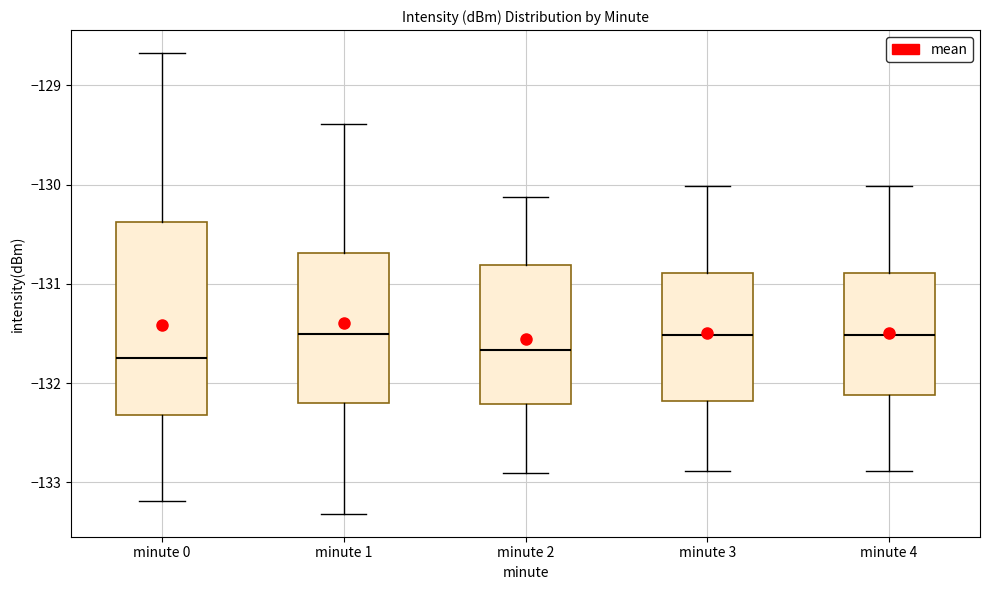

Reading left to right, read every box against the y-axis: the position of its median line, the range the box covers, and the ends of its whiskers. The values are not printed on the chart, so give them approximately, as read against the axis.

minute 0: median -131.7, box -132.3 to -130.4, whiskers -133.2 to -128.7
minute 1: median -131.5, box -132.2 to -130.7, whiskers -133.3 to -129.4
minute 2: median -131.7, box -132.2 to -130.8, whiskers -132.9 to -130.1
minute 3: median -131.5, box -132.2 to -130.9, whiskers -132.9 to -130.0
minute 4: median -131.5, box -132.1 to -130.9, whiskers -132.9 to -130.0